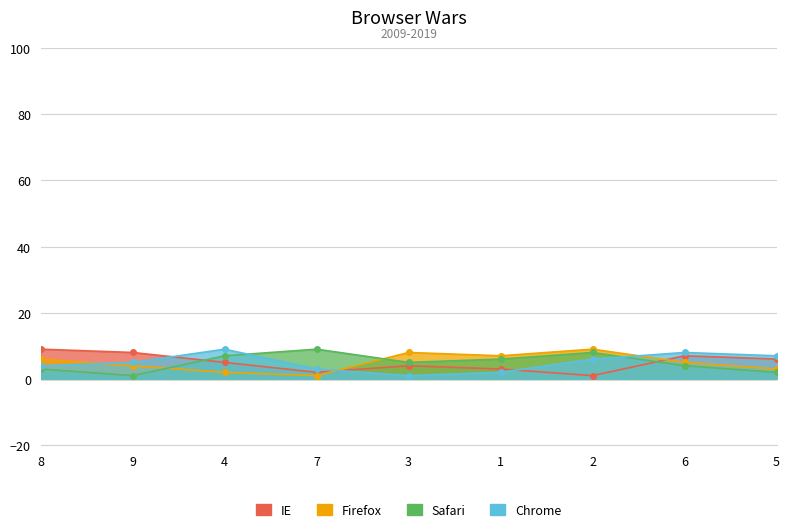

Where is the first local minimum for Safari?

9